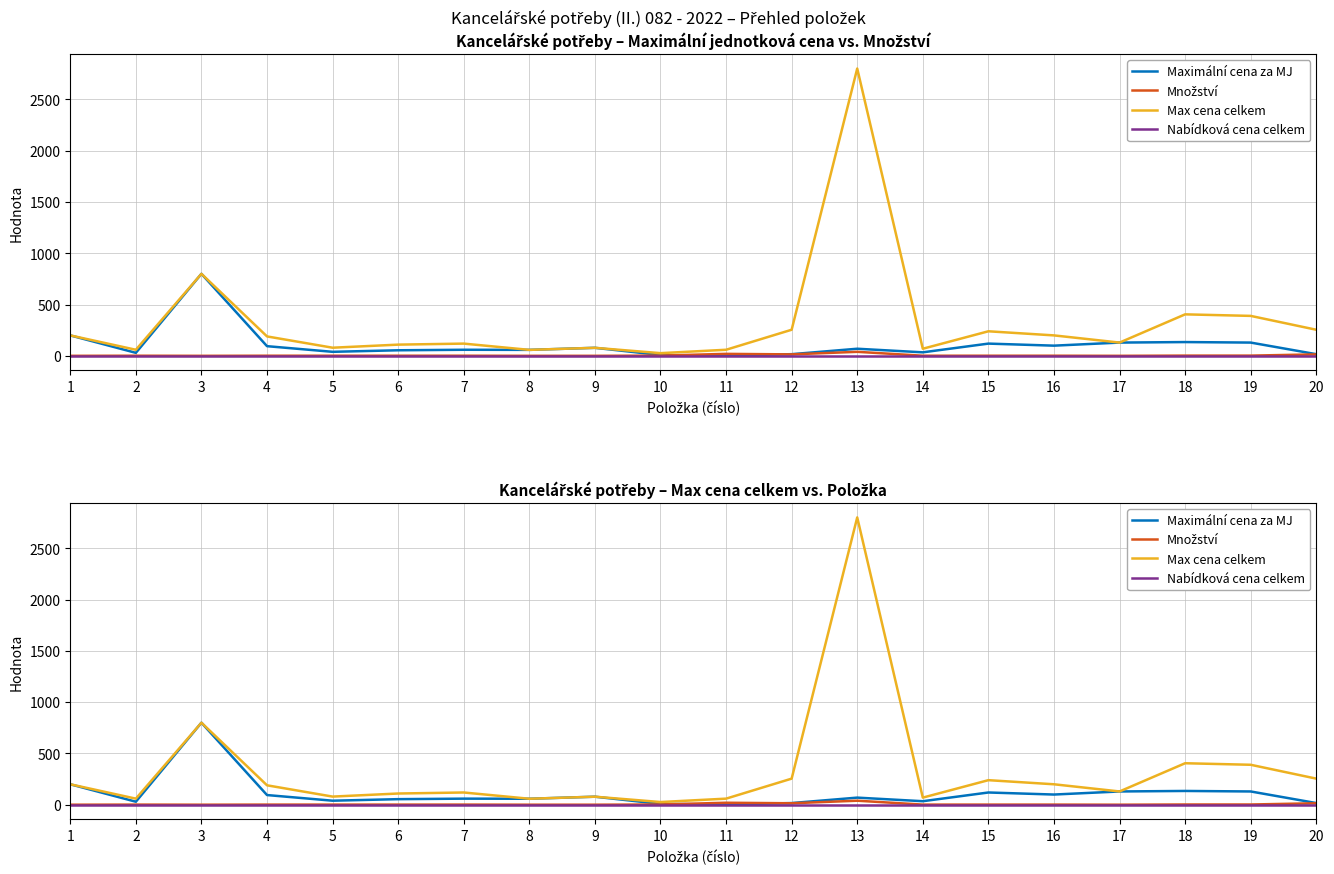

Read the Max cena celkem value at 12.

255